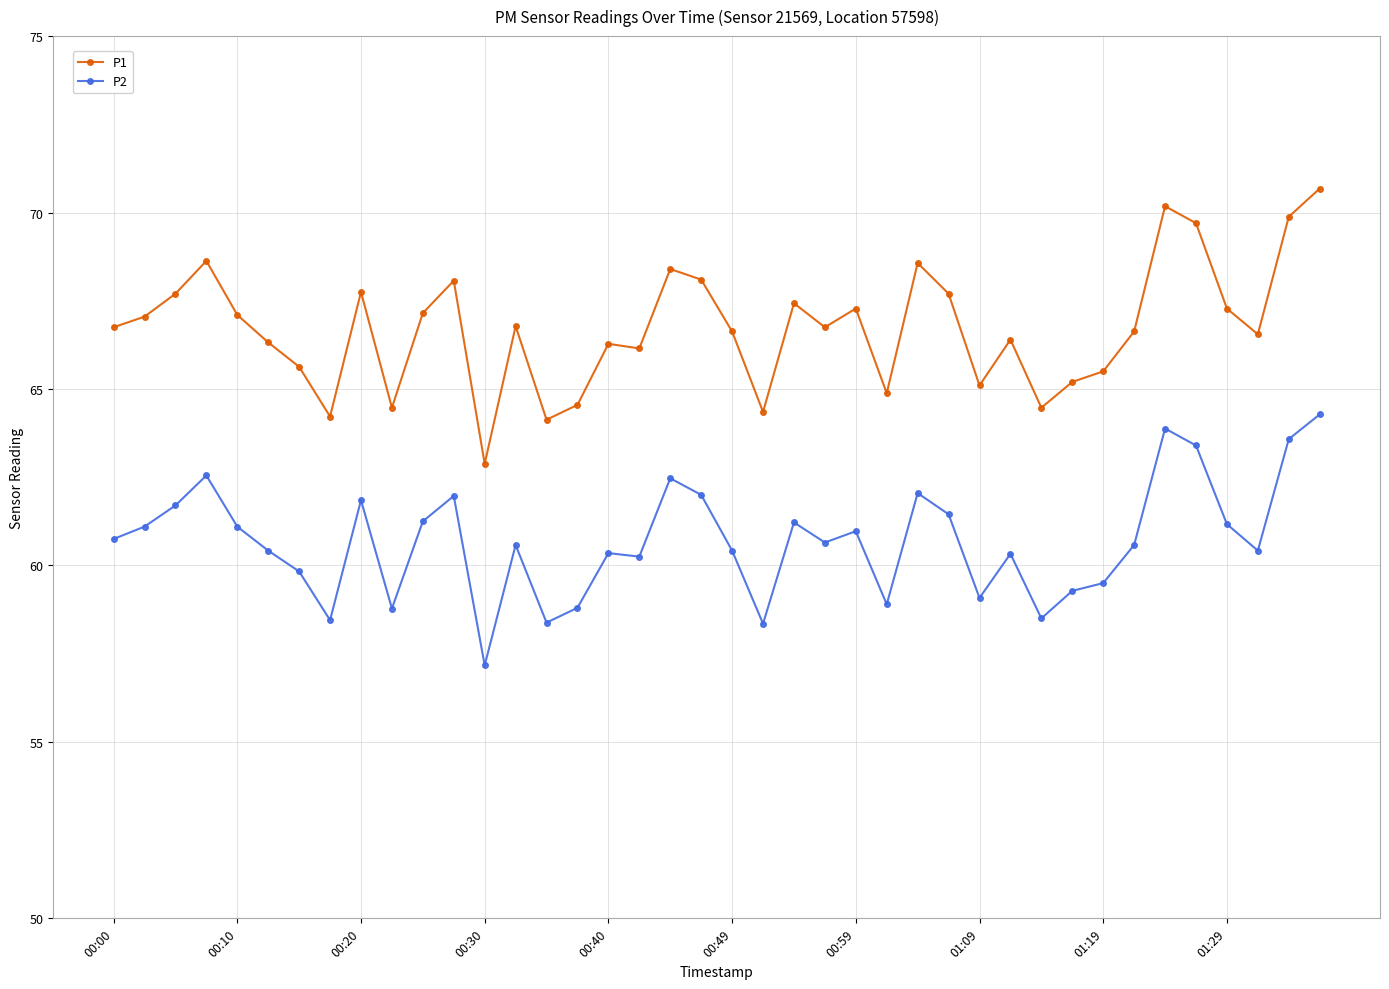

List the series in order of their peak value, lowest first.

P2, P1